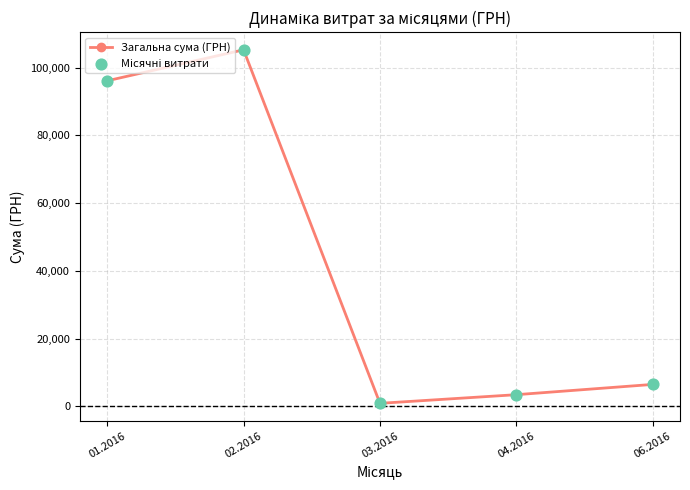

Rank the categories by value from lowest to highest.

03.2016, 04.2016, 06.2016, 01.2016, 02.2016